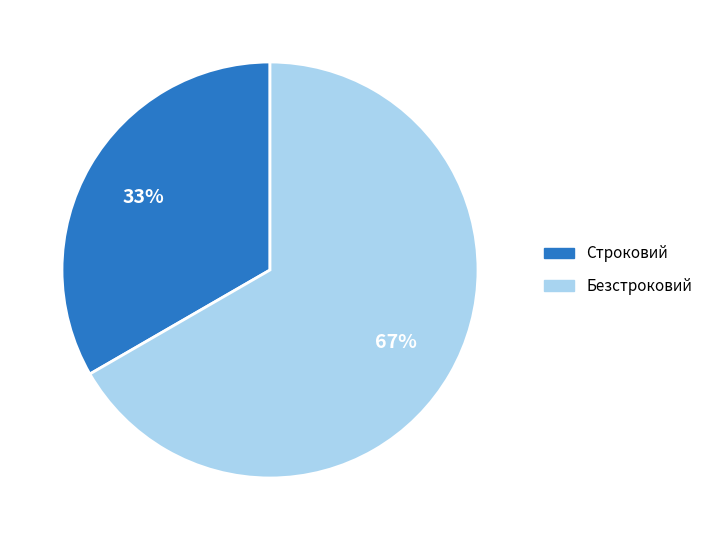

Approximately how many times larger is the value at Безстроковий compared to Строковий?

2.0